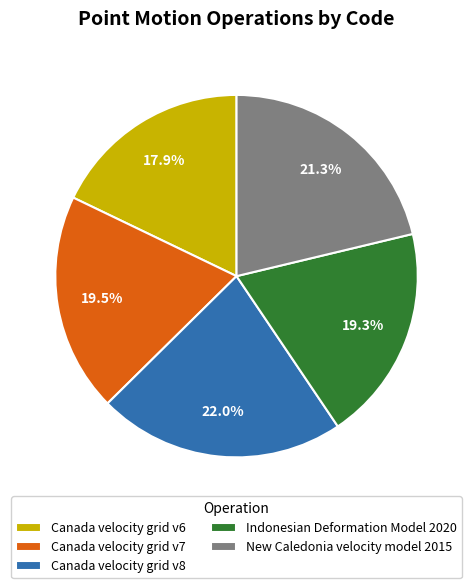

Does Canada velocity grid v7 represent more than half of the total?

No